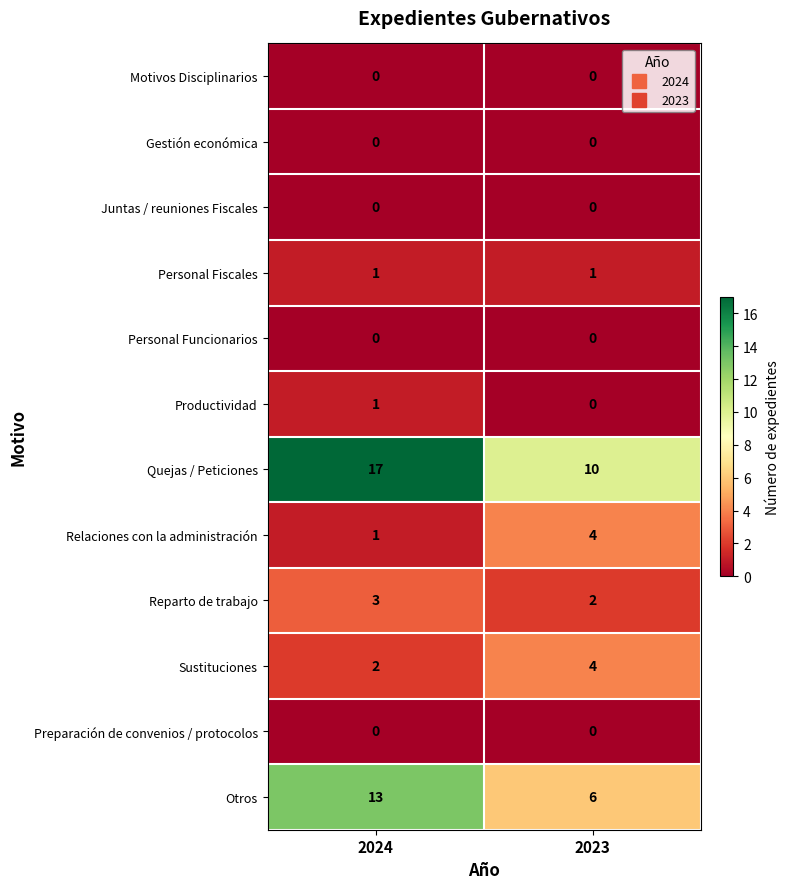

At which label is Otros closest to 9?

2023